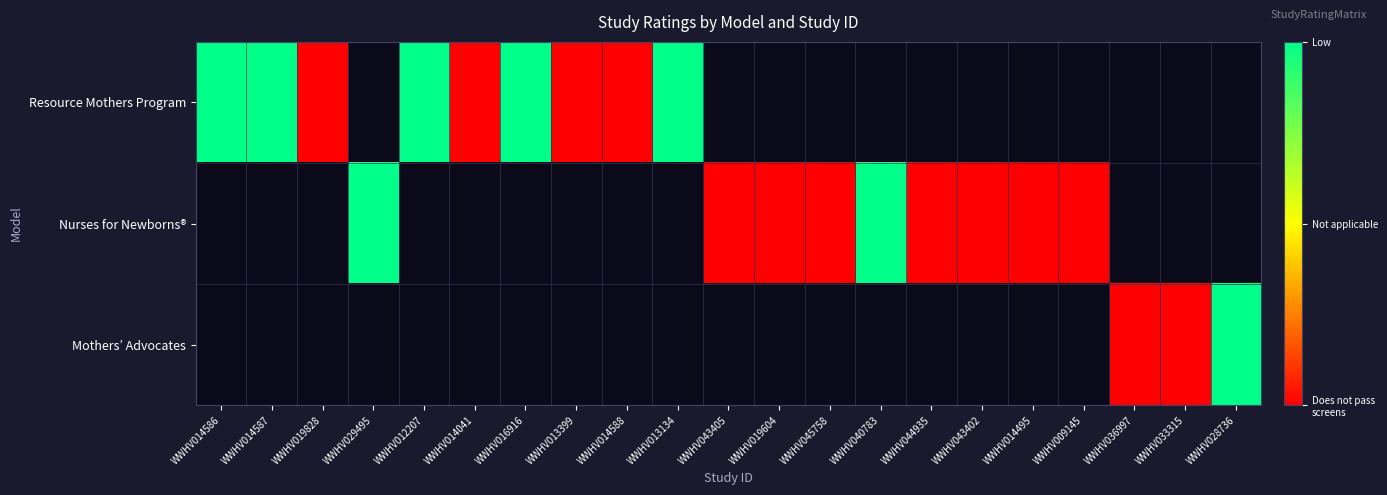

List the series in order of their overall mean, lowest first.

Mothers’ Advocates, Nurses for Newborns®, Resource Mothers Program